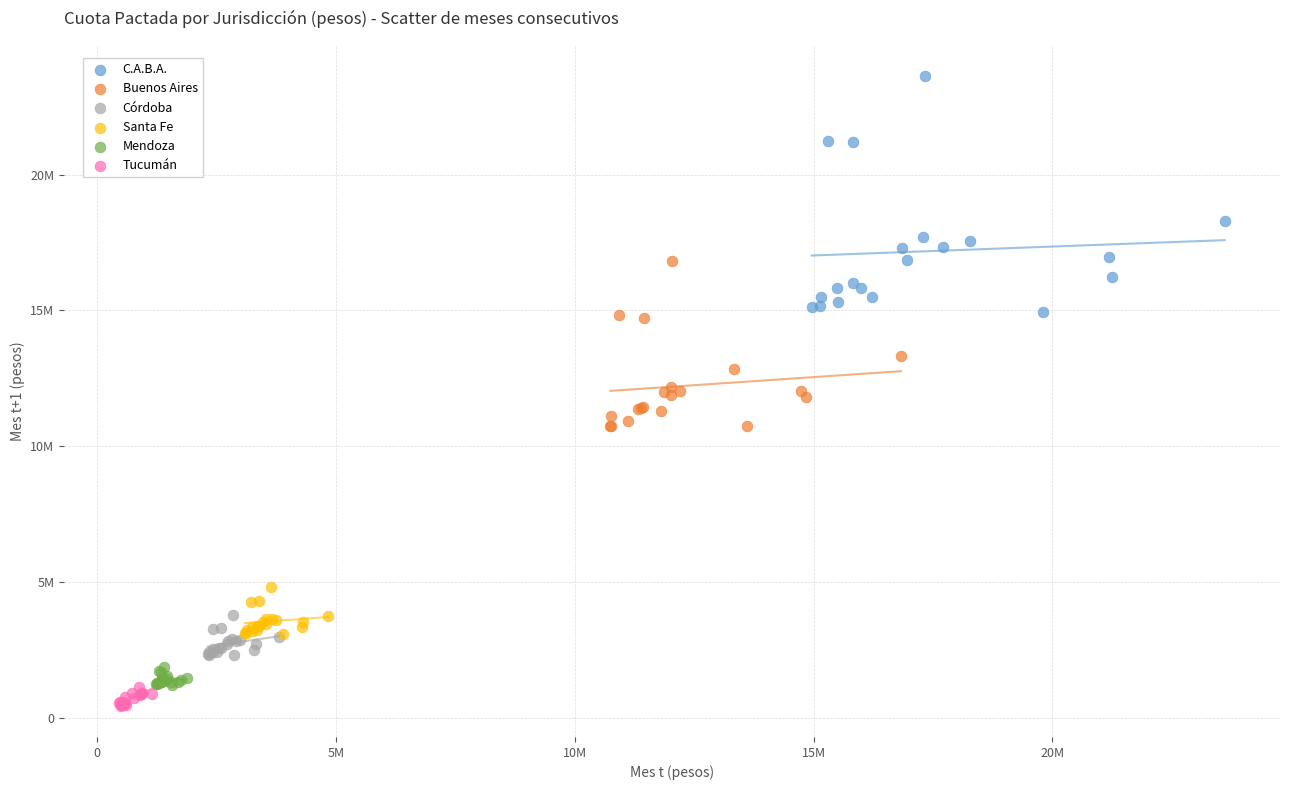

What are all the series names shown in the legend?

C.A.B.A., Buenos Aires, Córdoba, Santa Fe, Mendoza, Tucumán